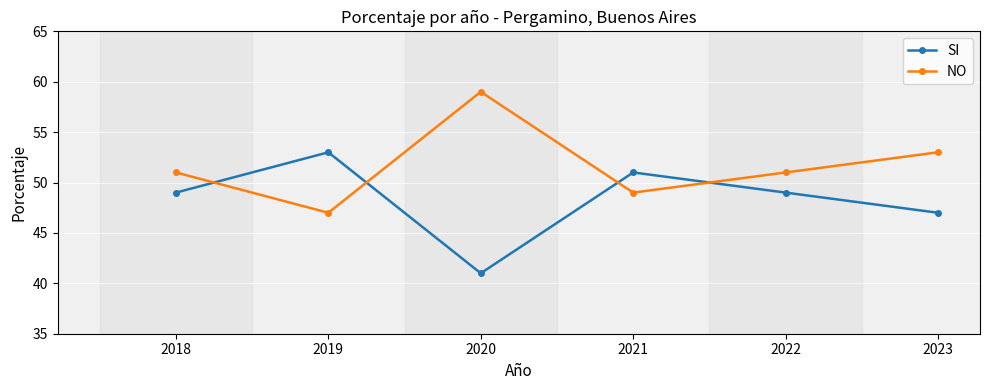

List the series in order of their peak value, highest first.

NO, SI